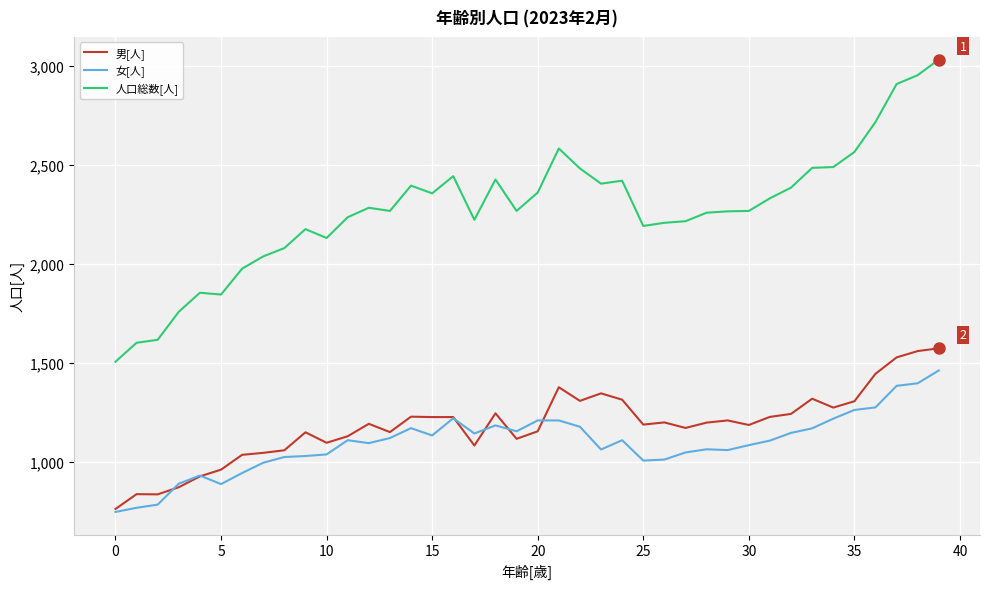

What is the lowest value of the 人口総数[人] series?

1505